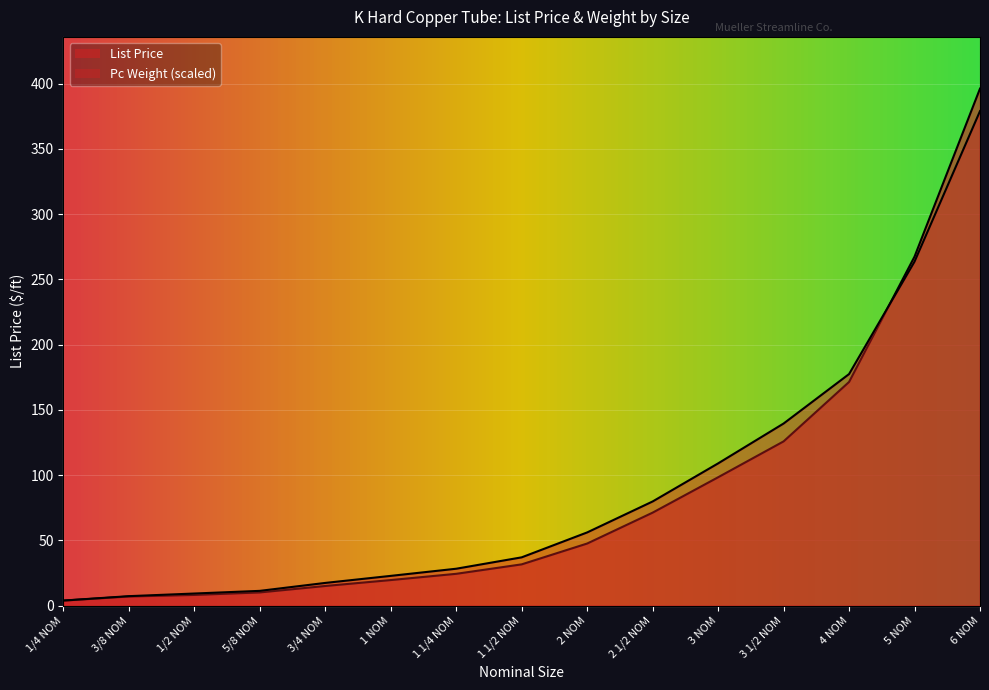

Reading left to right, extract all data points from this chart.

List Price: 3.9	7.1	8.3	10.2	15.1	19.7	24.5	31.7	47.7	71.3	98.5	125.9	171.5	267.5	396.3
Pc Weight: 4.1	7.7	9.8	11.9	18.3	23.9	29.6	38.8	58.7	83.5	114.0	146.0	185.6	275.7	396.3